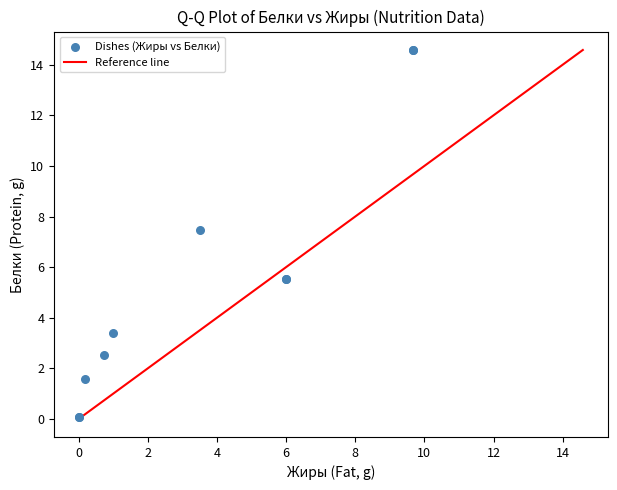

What Y value in the scatter plot is closest to 7?

7.5